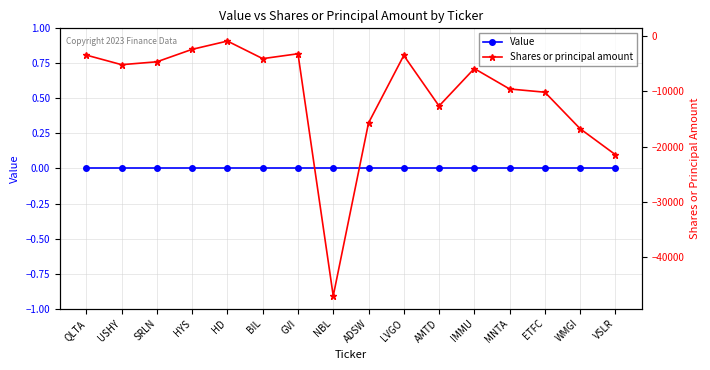

What is the lowest value of the Shares or principal amount series?

-46948